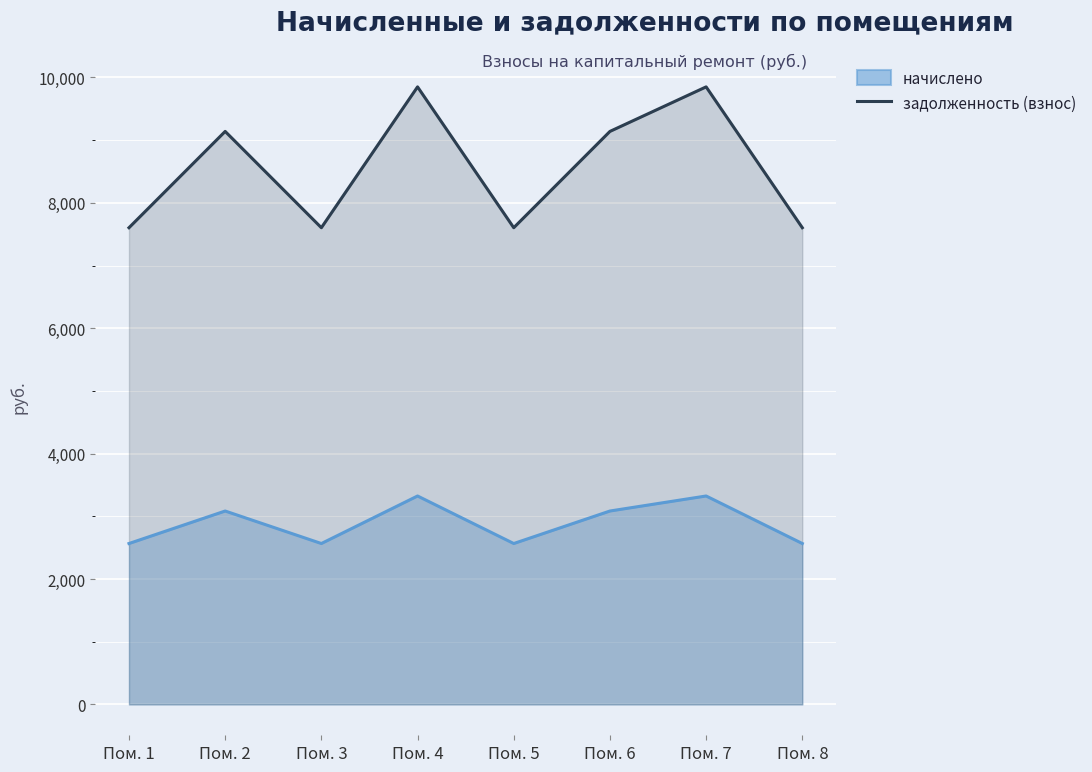

What is the minimum value shown in the chart?

7603.2